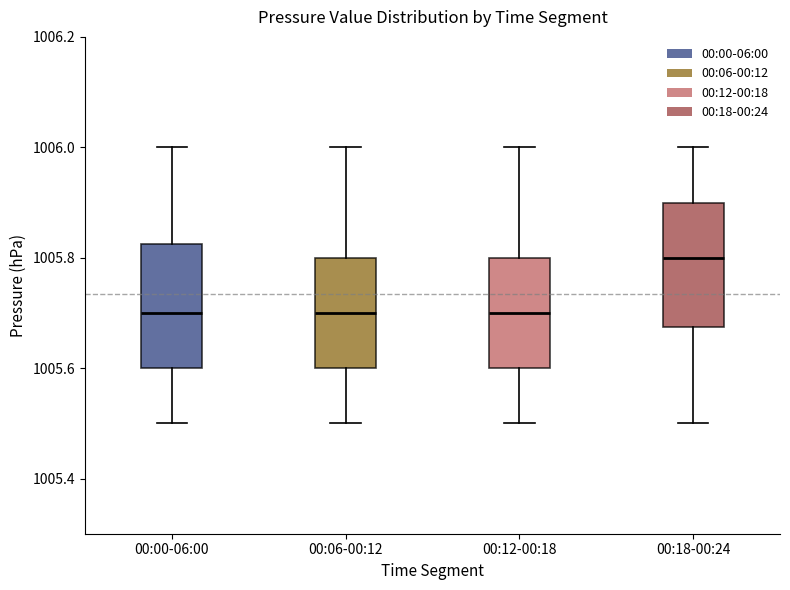

Which box's median line is the highest?

00:18-00:24